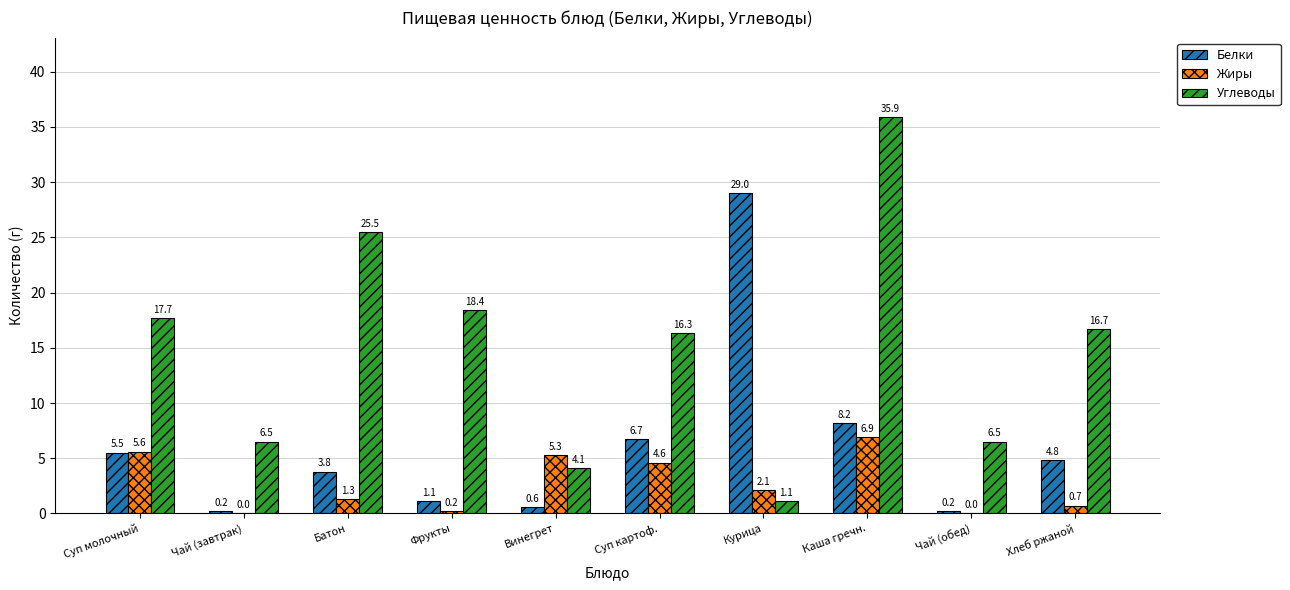

The value of Жиры at Суп картоф. is 4.6. True or false?

True